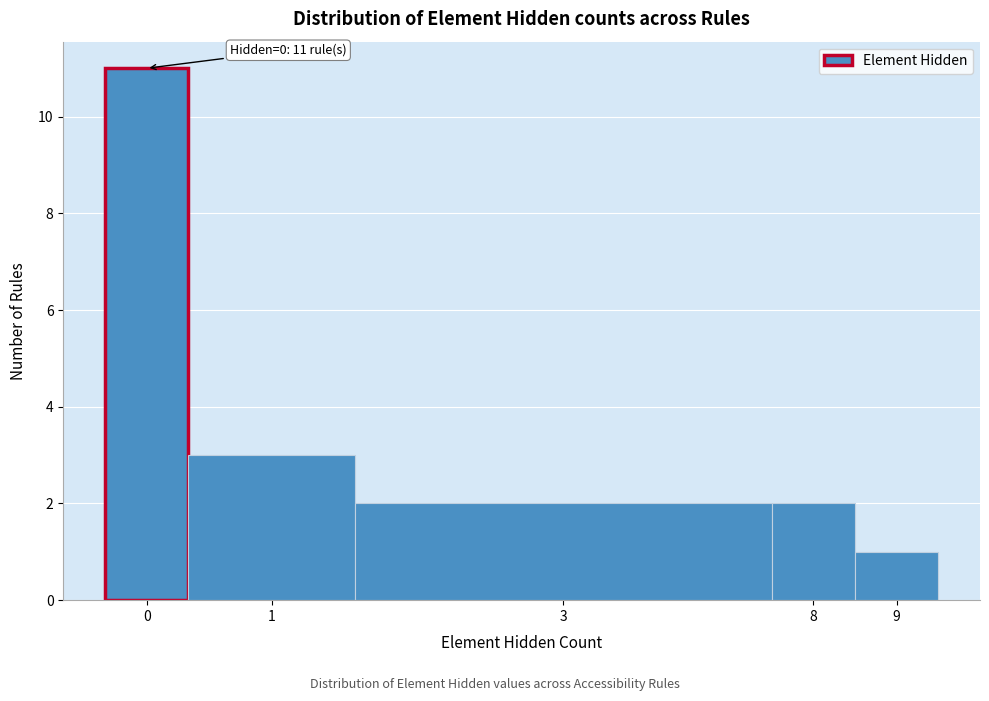

Reading left to right, what are all the values shown in this chart?

0=11	1=3	3=2	8=2	9=1